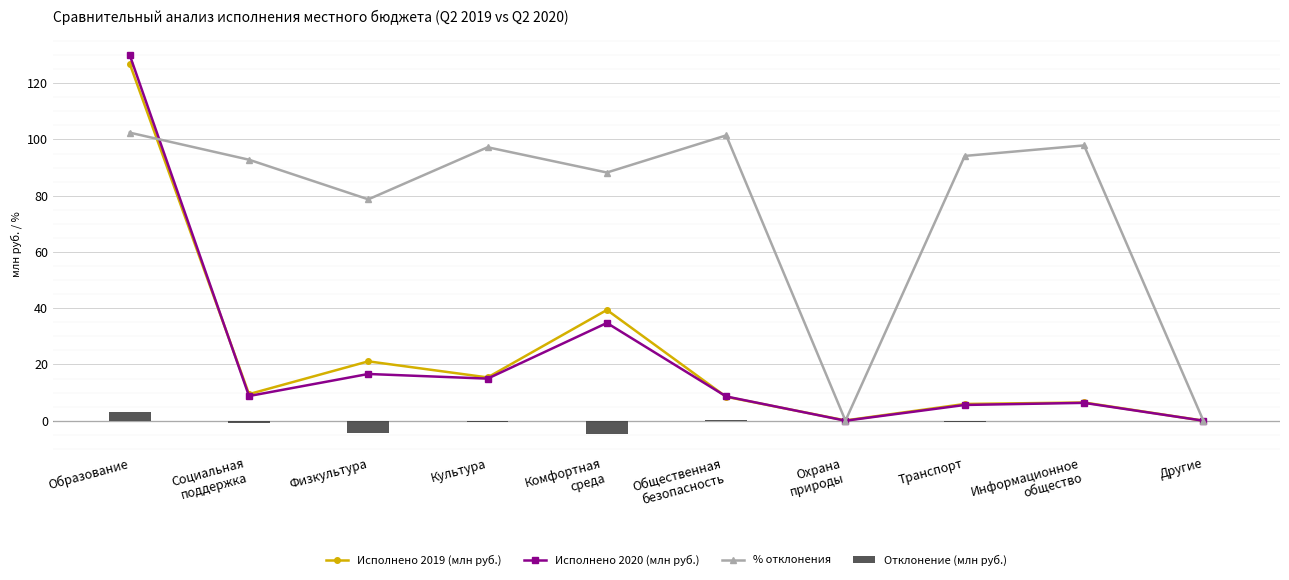

What is the difference between the highest and lowest values at Информационное
общество?

98.0